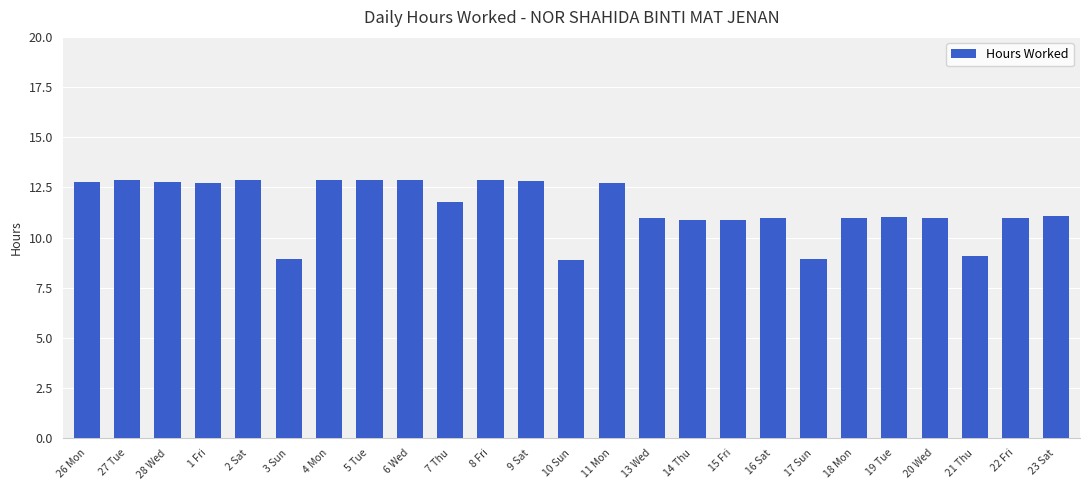

What is the label of the 23rd bar from the left?

21 Thu